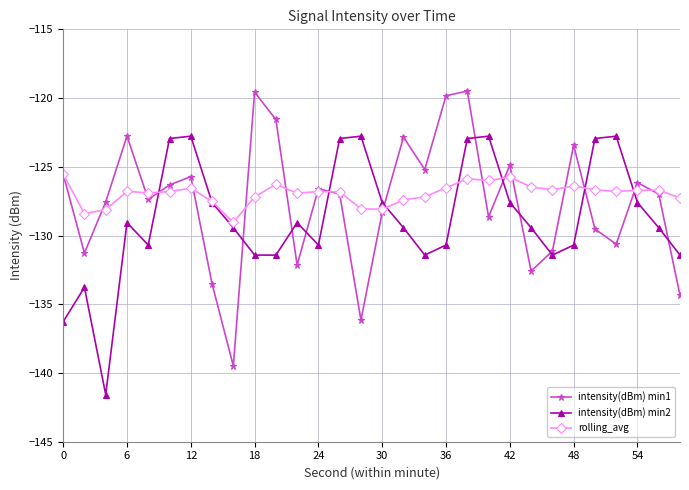

What is the smallest value displayed?

-141.6